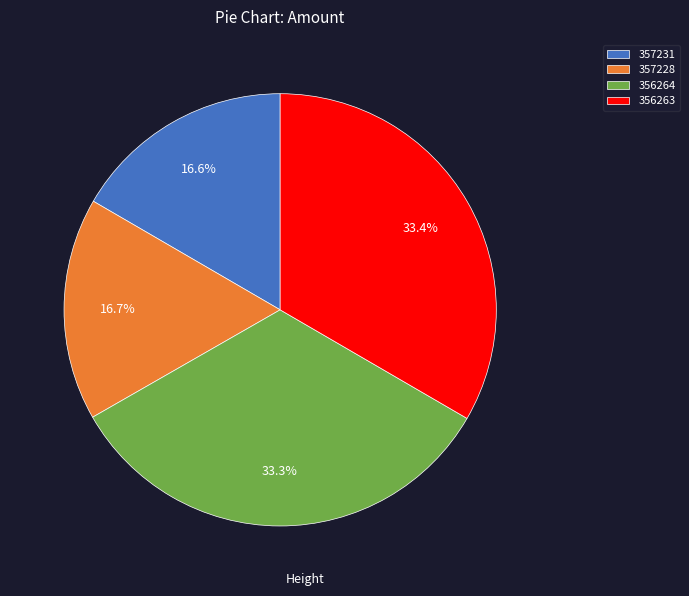

The 357231 slice represents 17% of the pie. True or false?

True